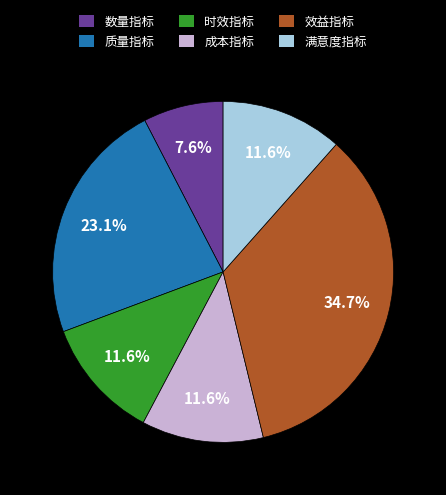

To the nearest percent, what percentage of the pie is 质量指标?

23%